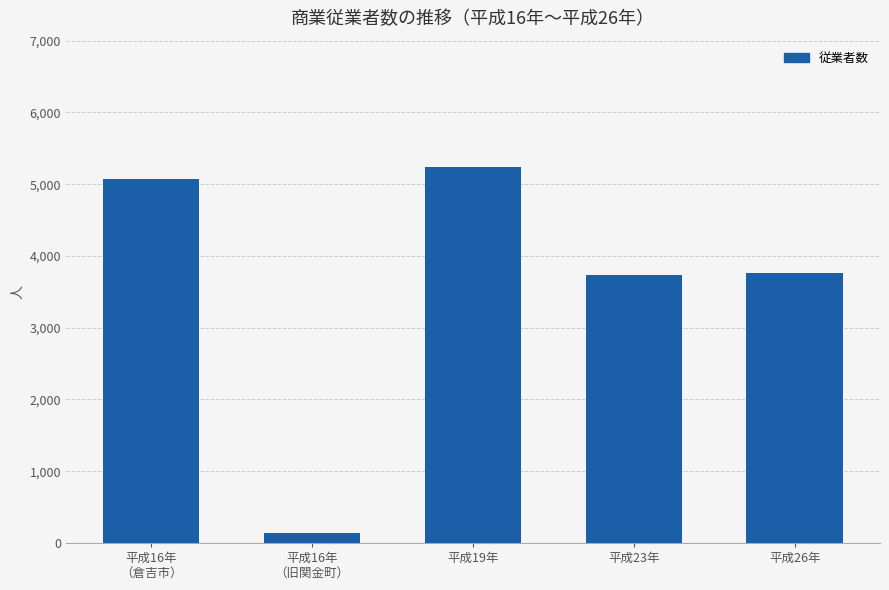

Which has a higher value, 平成23年 or 平成16年
（旧関金町）?

平成23年